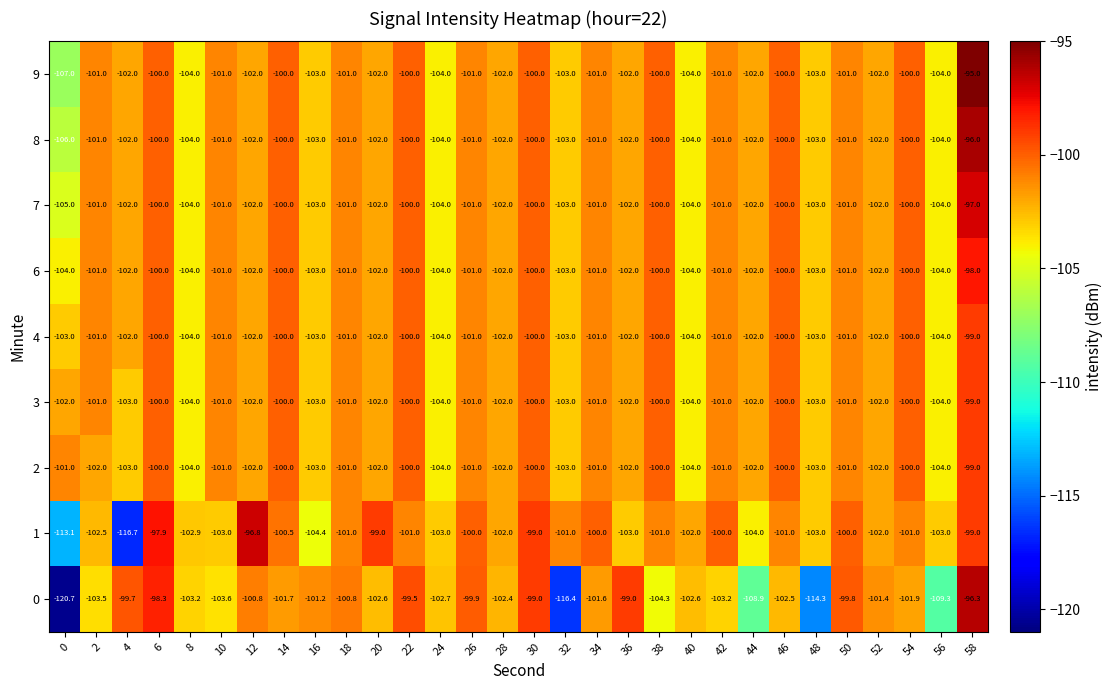

The value of 7 at 48 is -103.0. True or false?

True